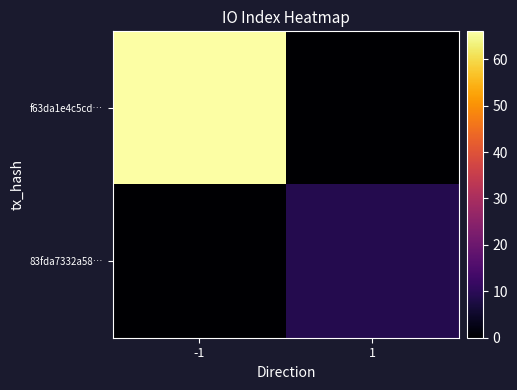

What is the total value across all series at 1?

9